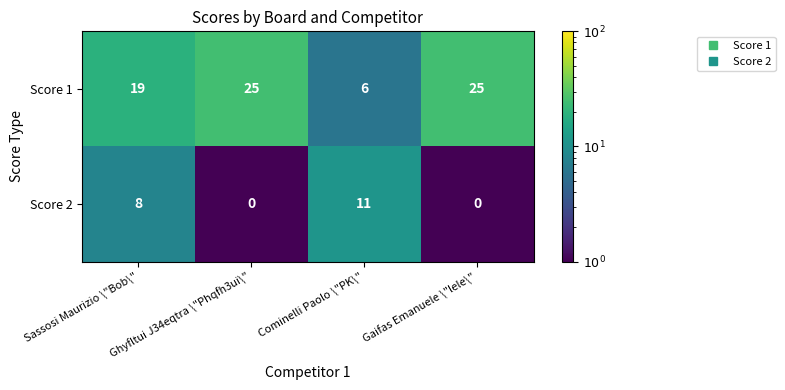

What is the total value across all series at Gaifas Emanuele \"lele\"?

25